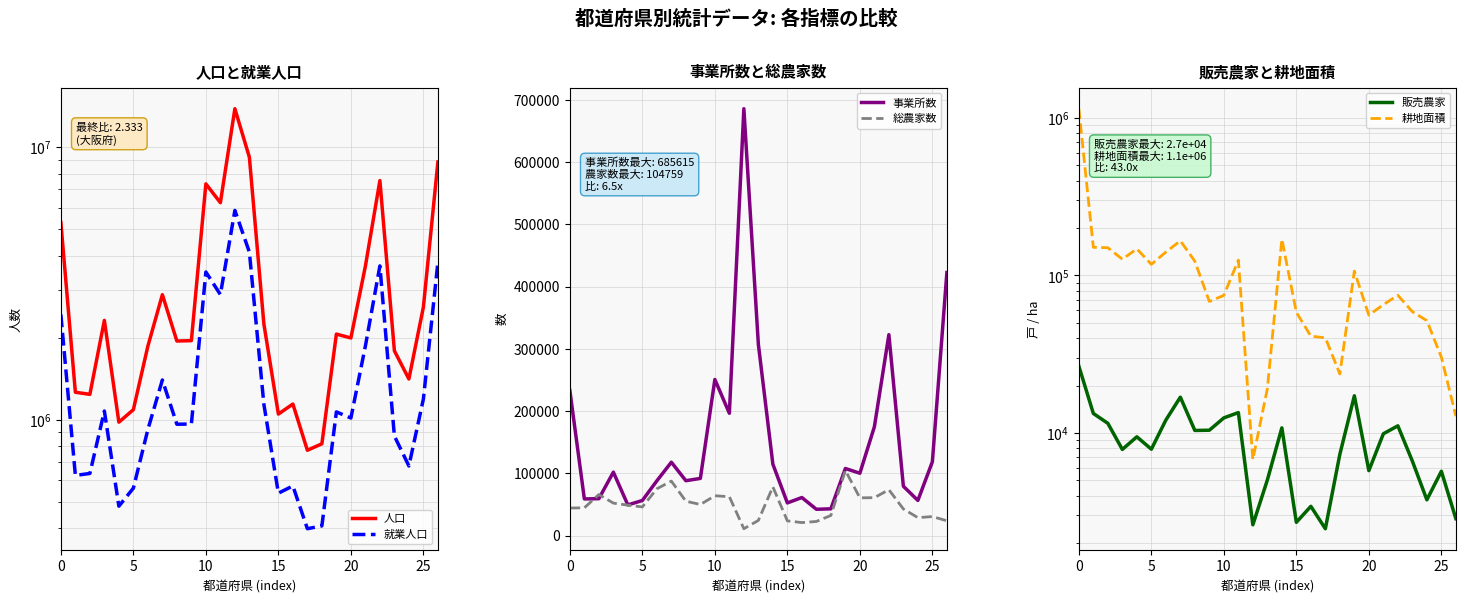

What is the difference between the 就業人口 values at 14 and 17?

741671